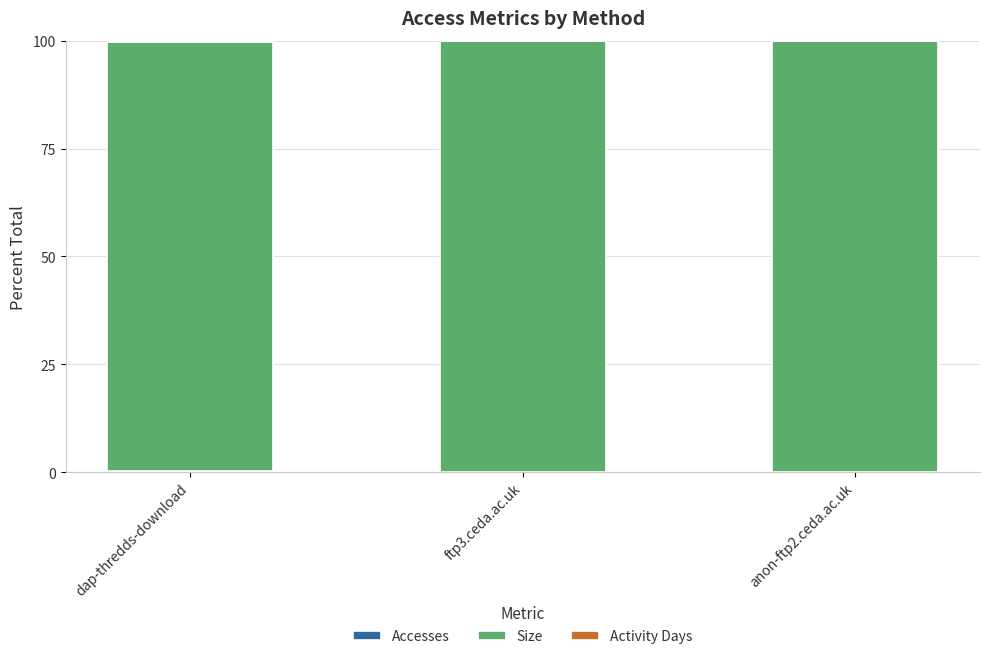

Are the bars horizontal?

No